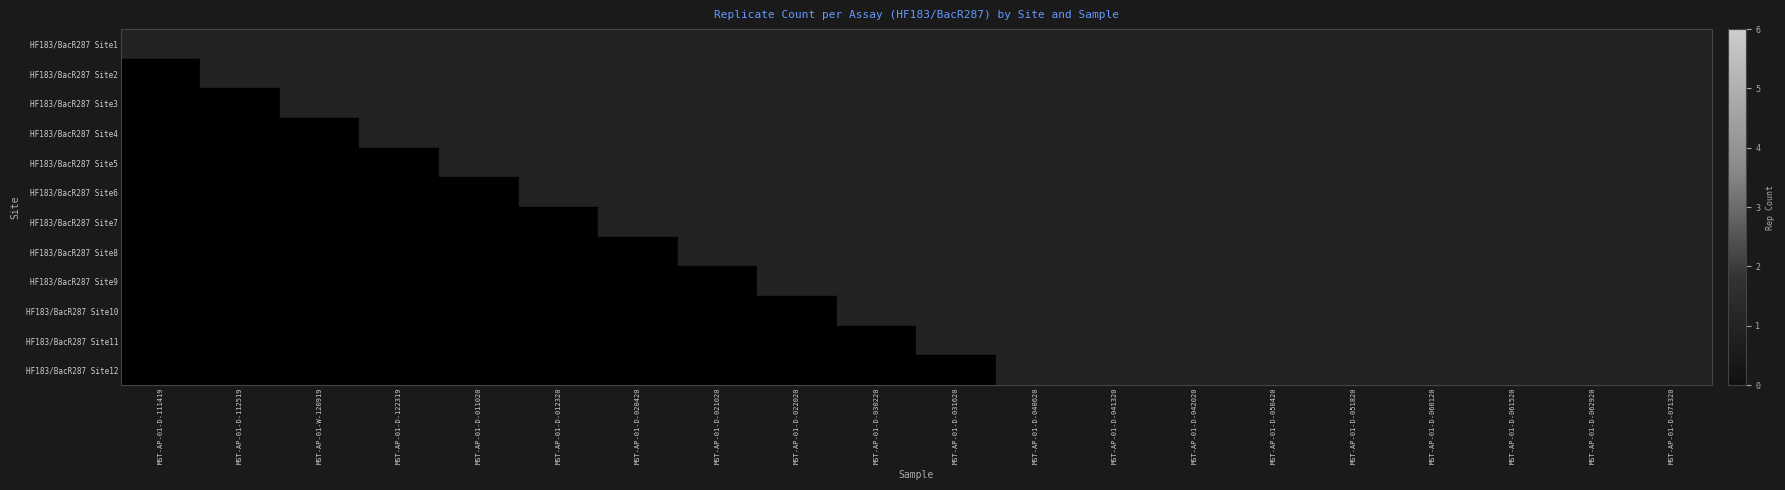

At which category is the sum across all series the highest?

MST-AP-01-D-040620